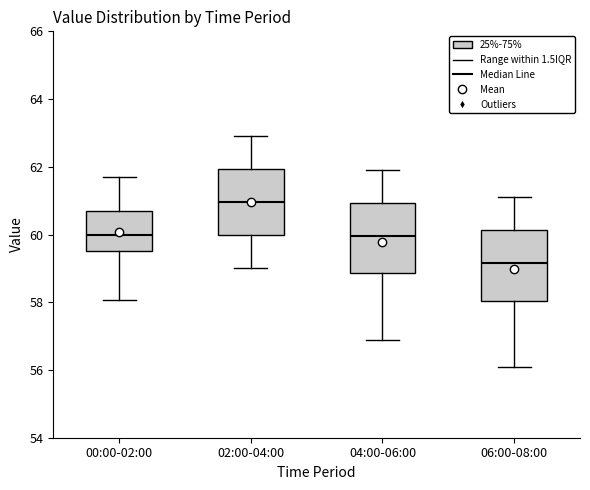

Where is the upper edge of the box for 00:00-02:00 on the y-axis? The values are not printed on the chart, so give them approximately, as read against the axis.

60.6